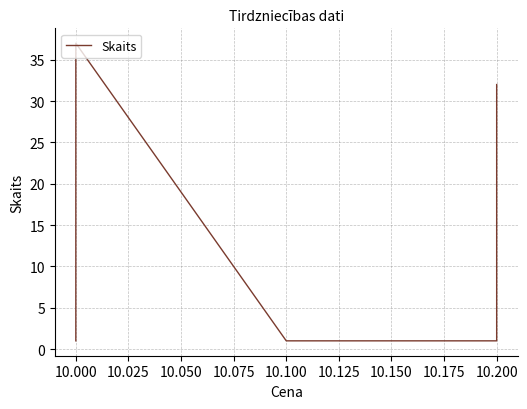

Which has a higher value, 10.200 or 10.200?

10.200